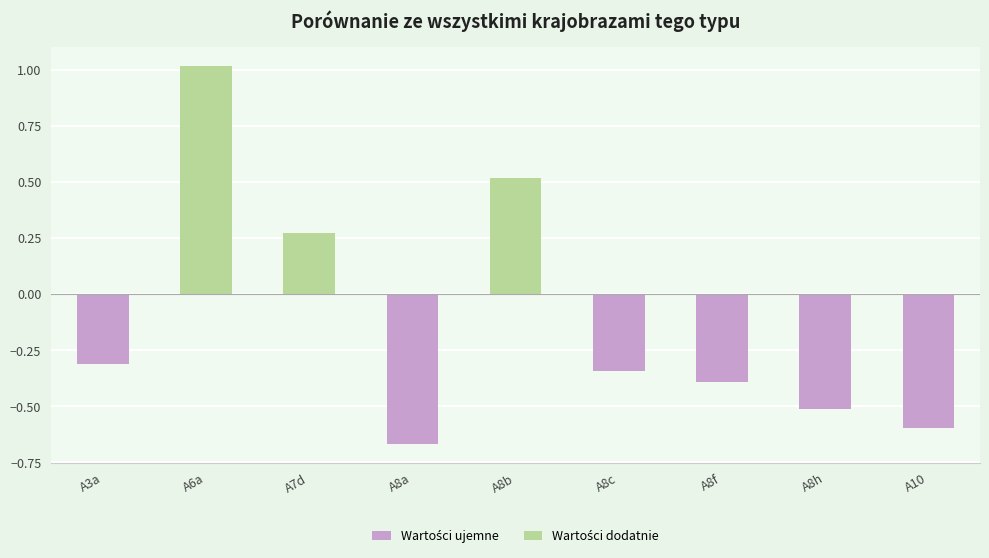

Count the number of categories in the chart.

9